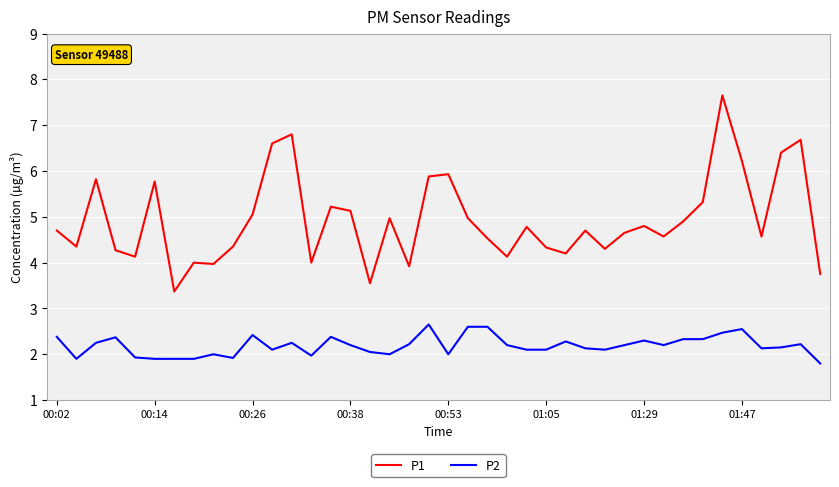

At how many categories does at least one series exceed 7?

1